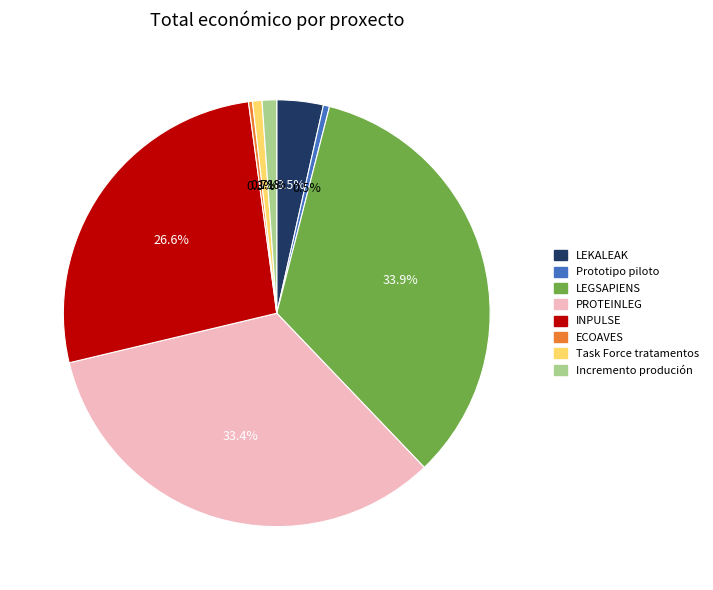

What percentage is the LEGSAPIENS slice, to the nearest percent?

34%